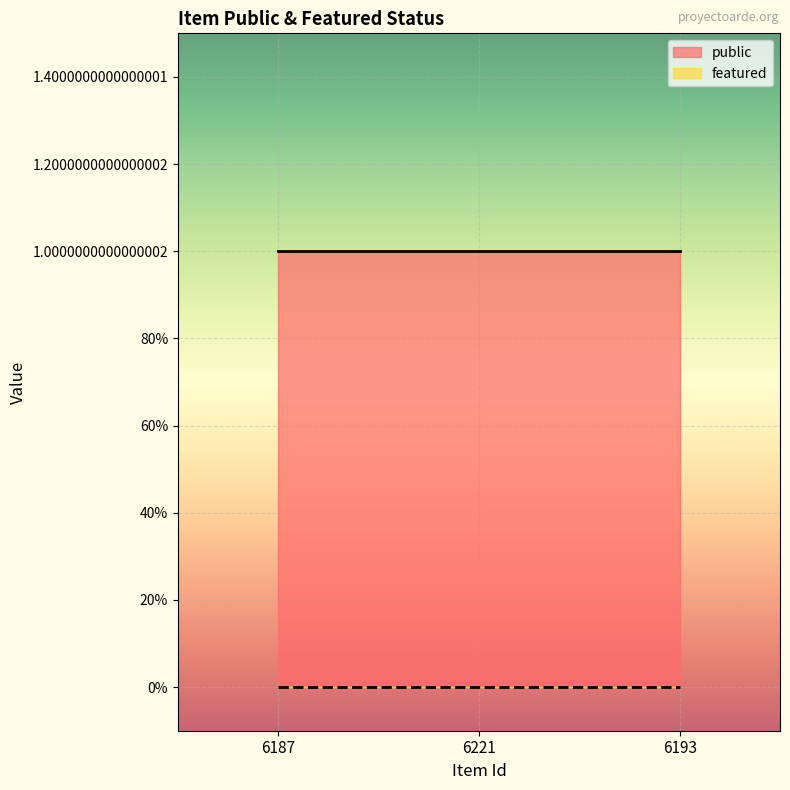

Reading right to left, transcribe all the data shown in this chart.

public: 6193=1	6221=1	6187=1
featured: 6193=0	6221=0	6187=0